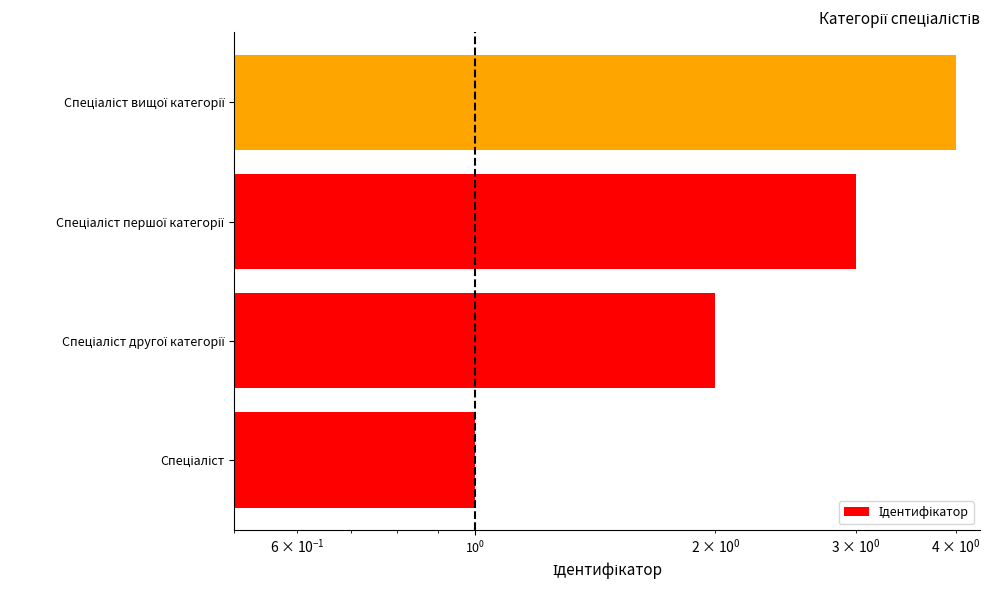

How many values exceed 3?

1